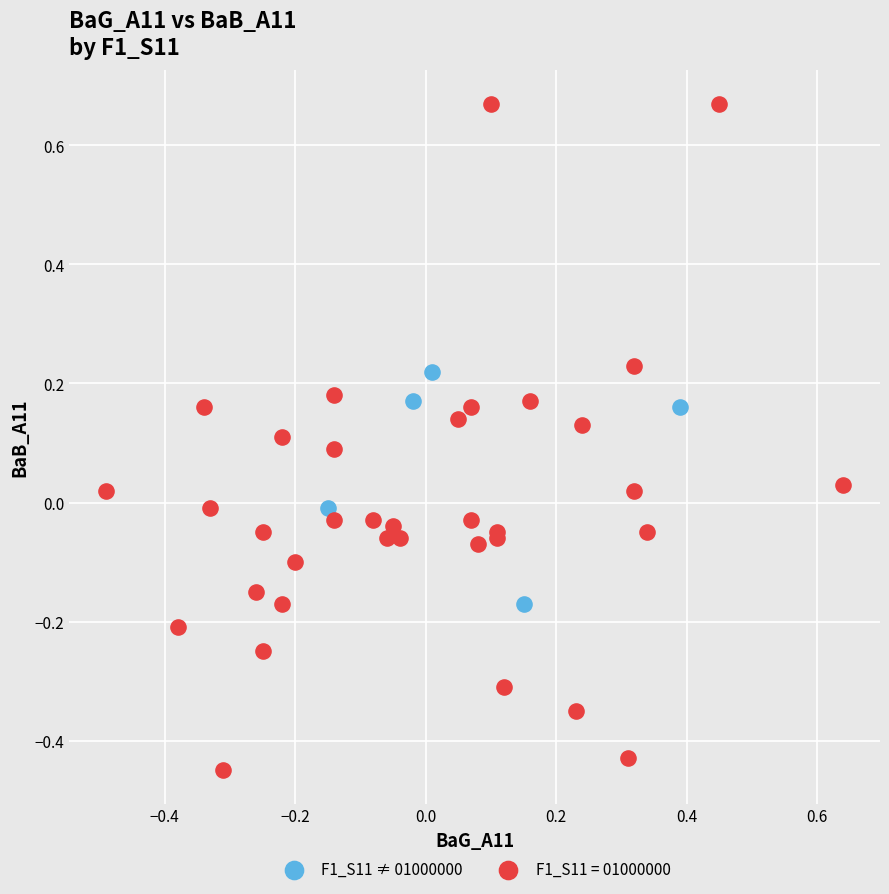

Which series reaches the minimum Y coordinate?

F1_S11 = 01000000